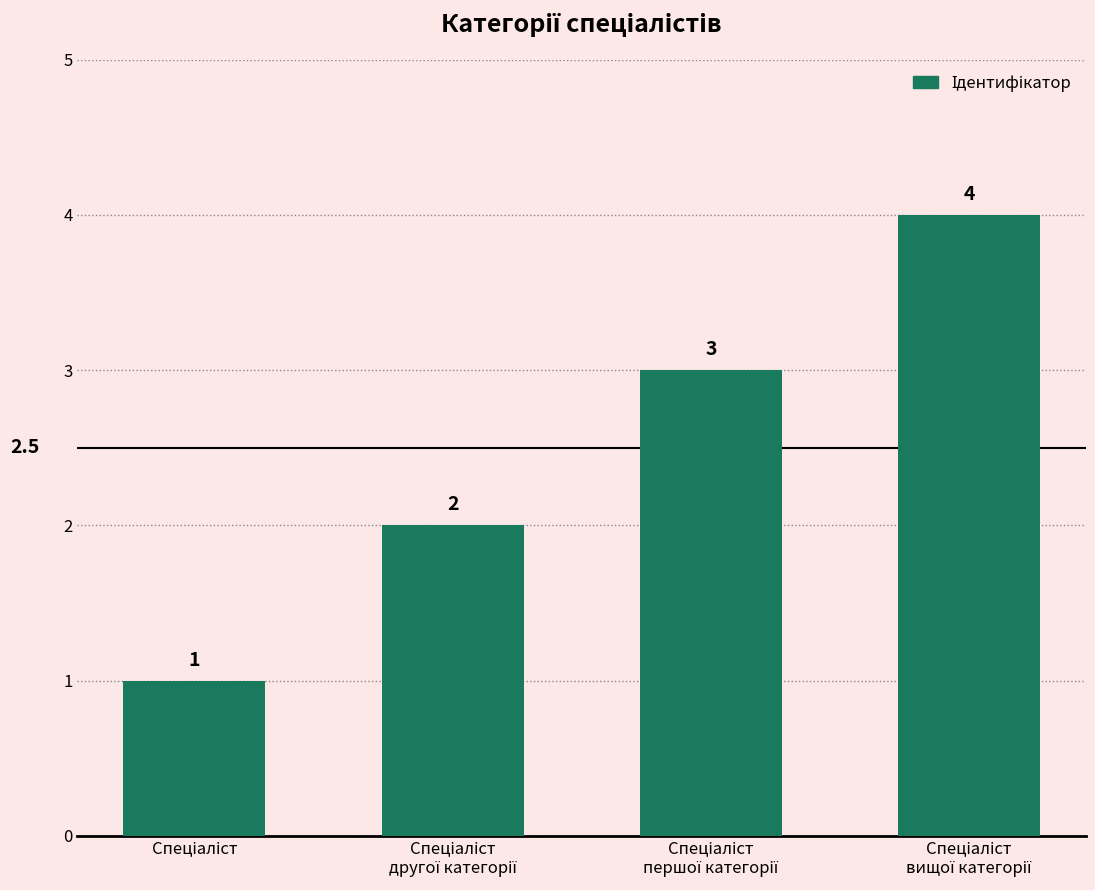

Count the number of data series in this chart.

1